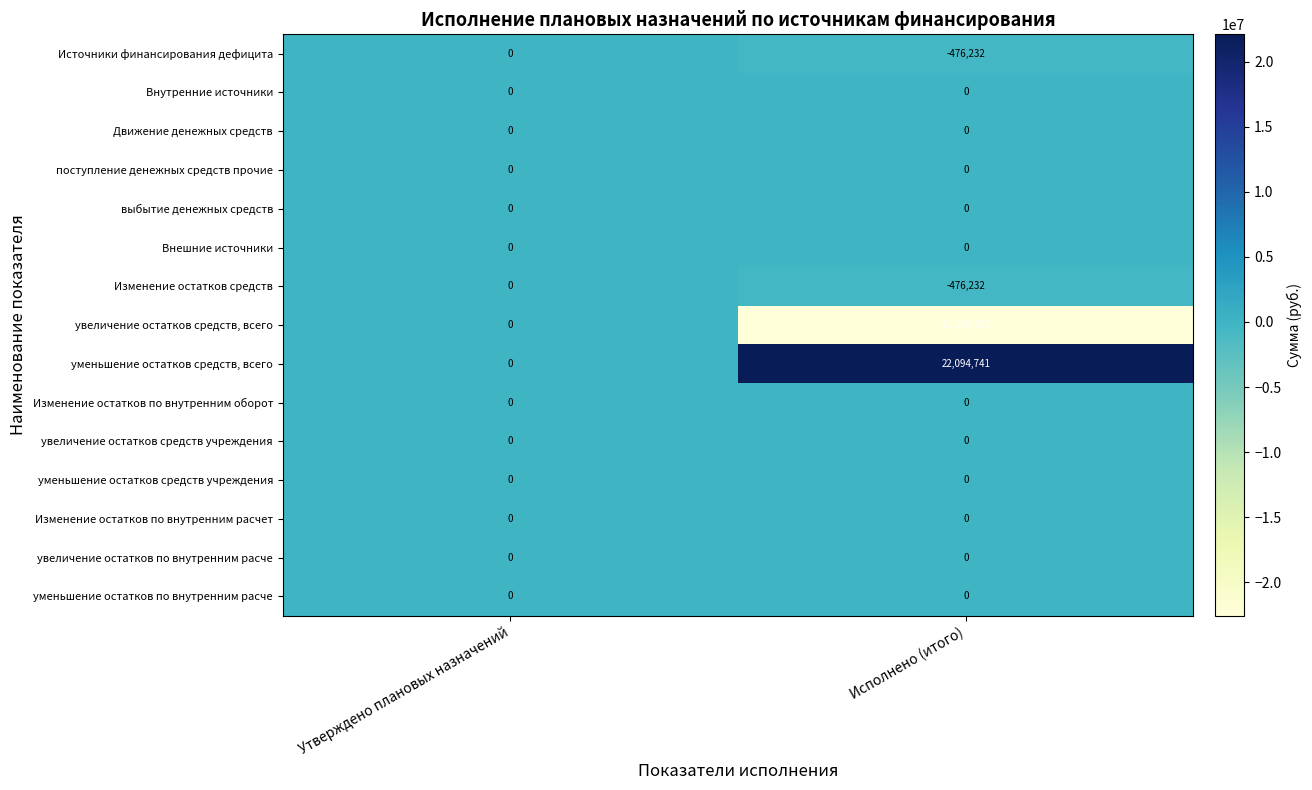

What is the maximum value shown in the chart?

22094741